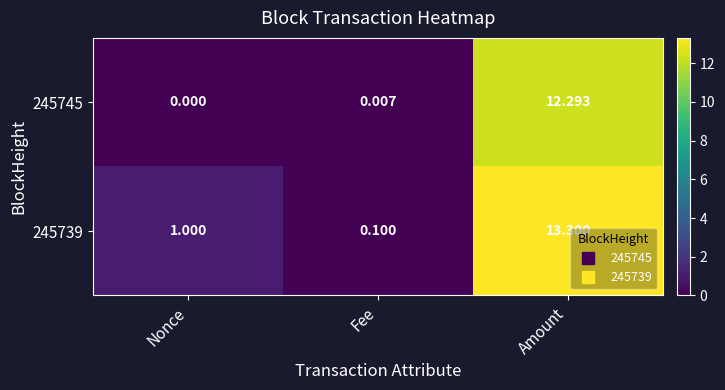

Between Fee and Amount, which series saw the biggest shift?

245739